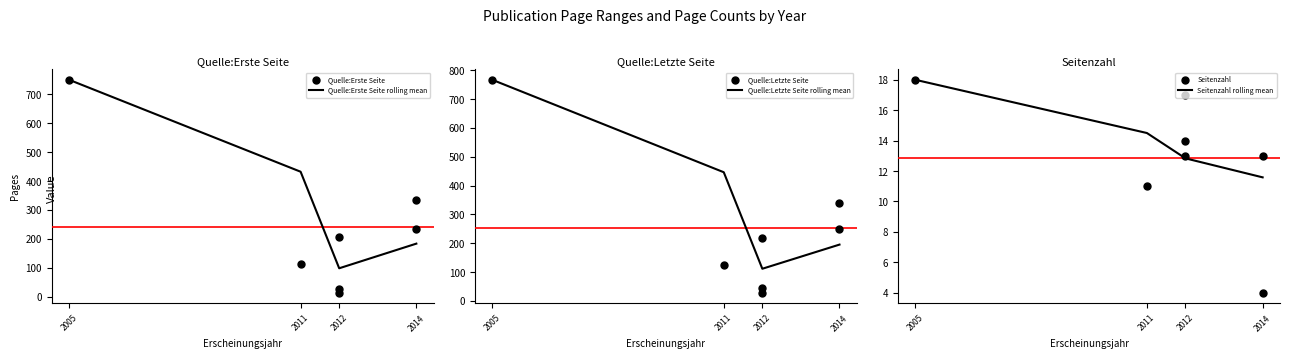

At which category is the sum across all series the highest?

2005